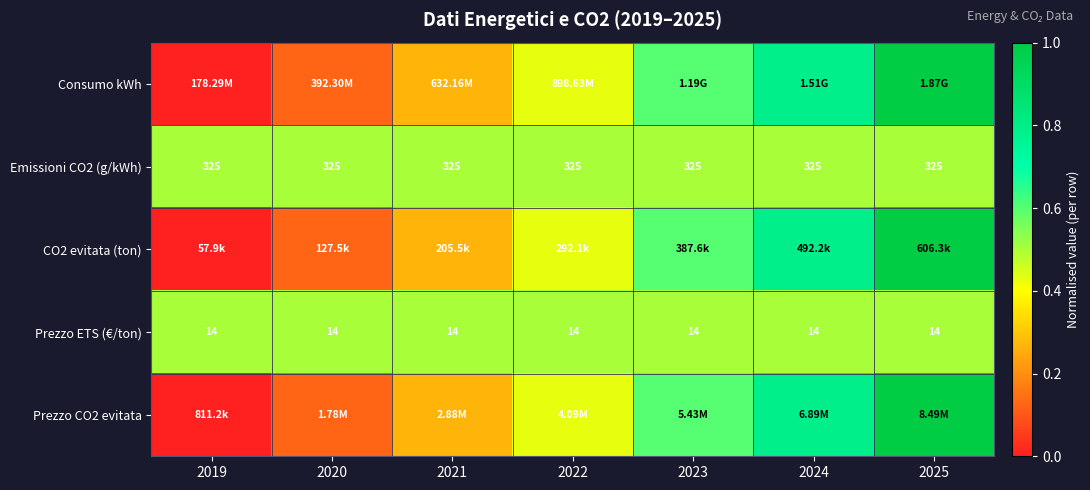

At which category is the sum across all series the highest?

2025